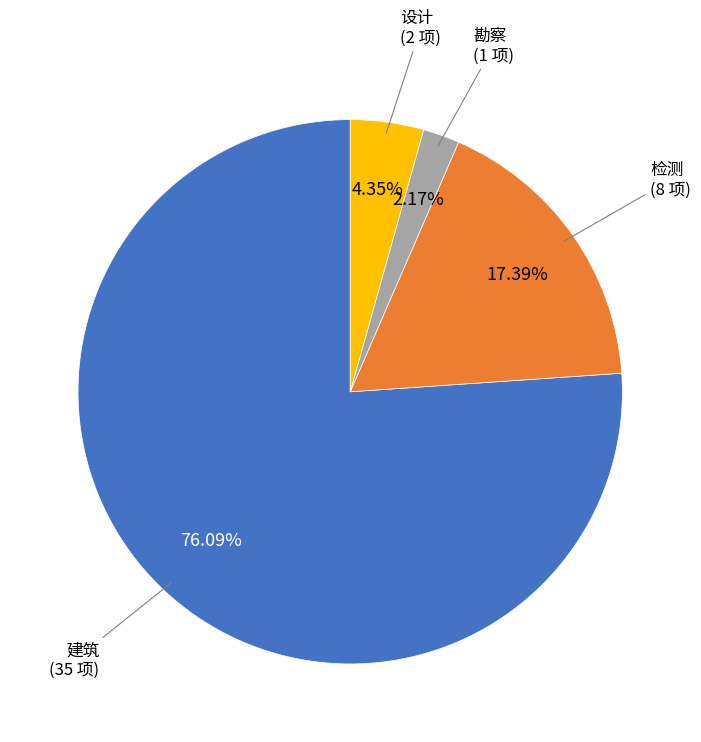

Is there any slice that represents more than half of the pie?

Yes